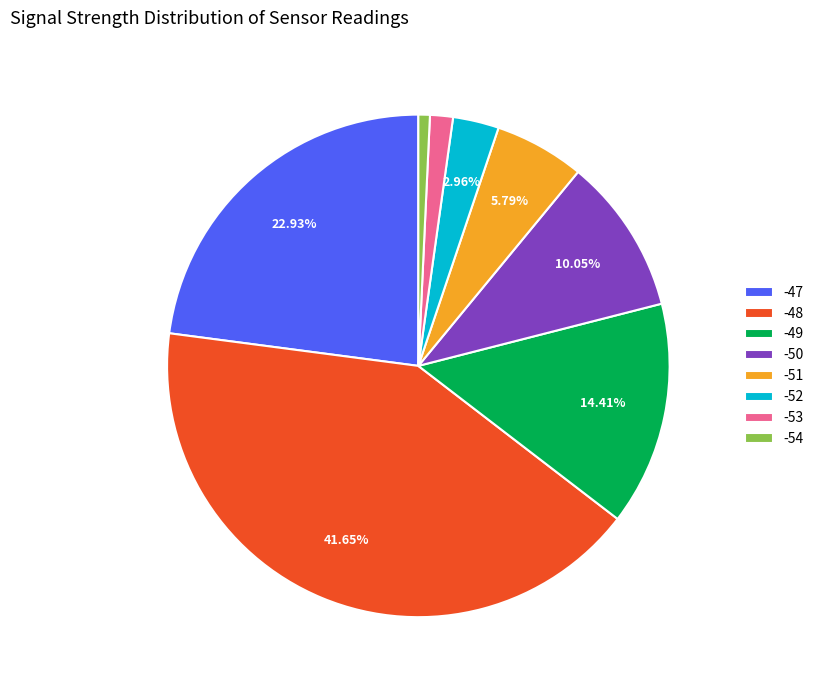

How many slices are in this pie chart?

8